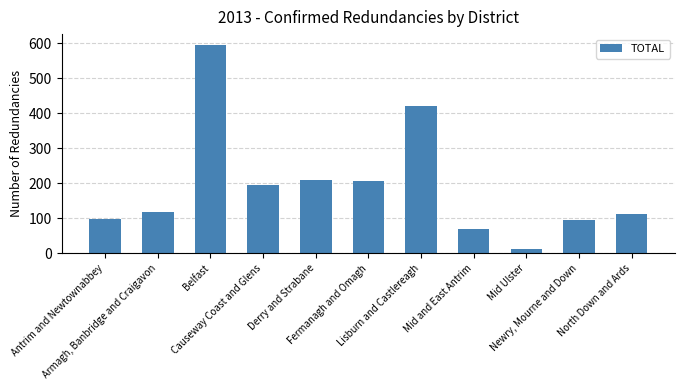

What is the difference between the maximum and second lowest values?

528